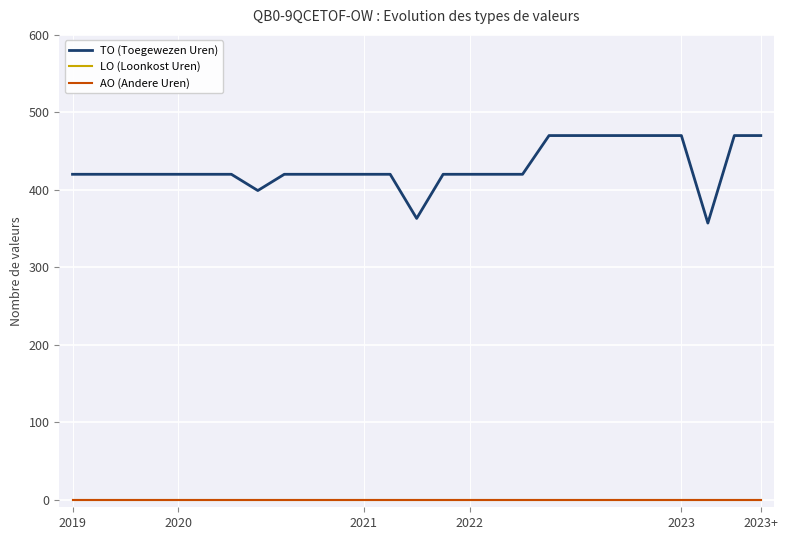

True or false: LO (Loonkost Uren) has more than 2 points higher than both neighbors.

False